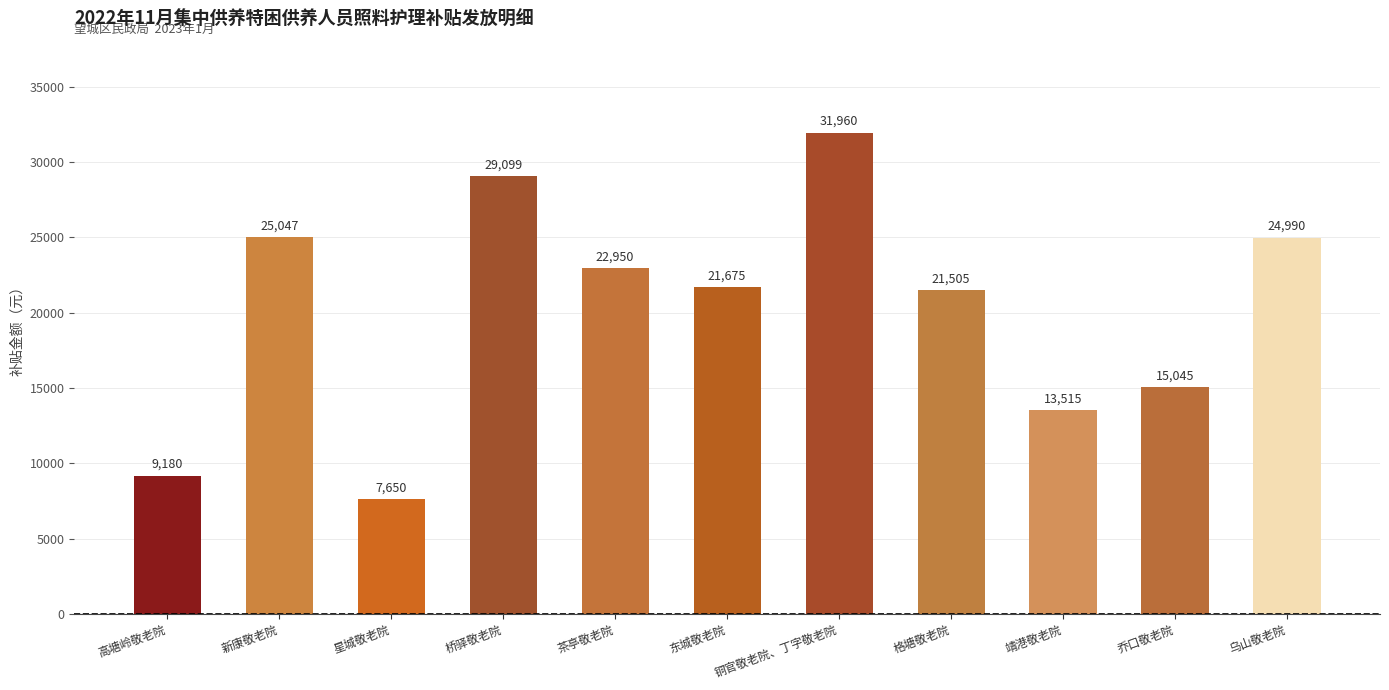

What is the label of the 3rd bar from the right?

靖港敬老院